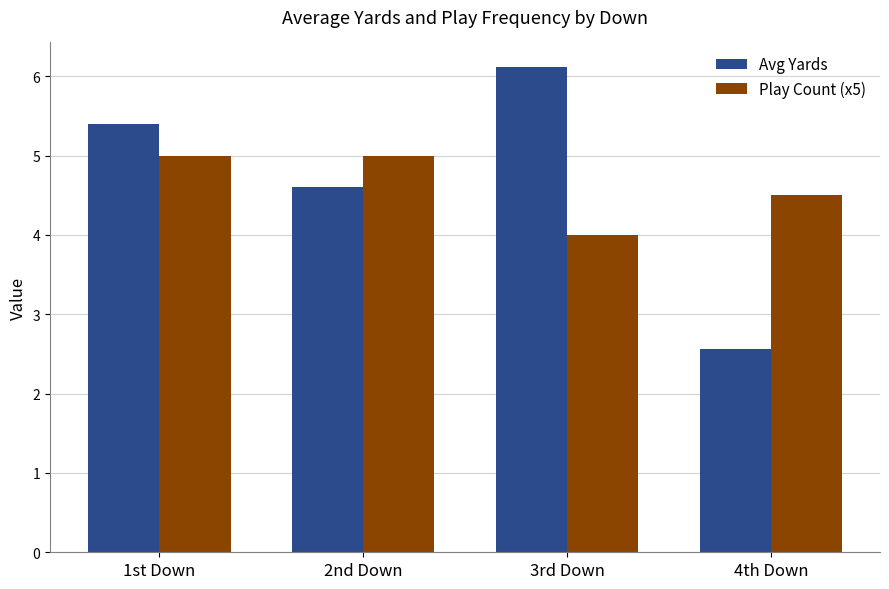

Does the chart contain any negative values?

No